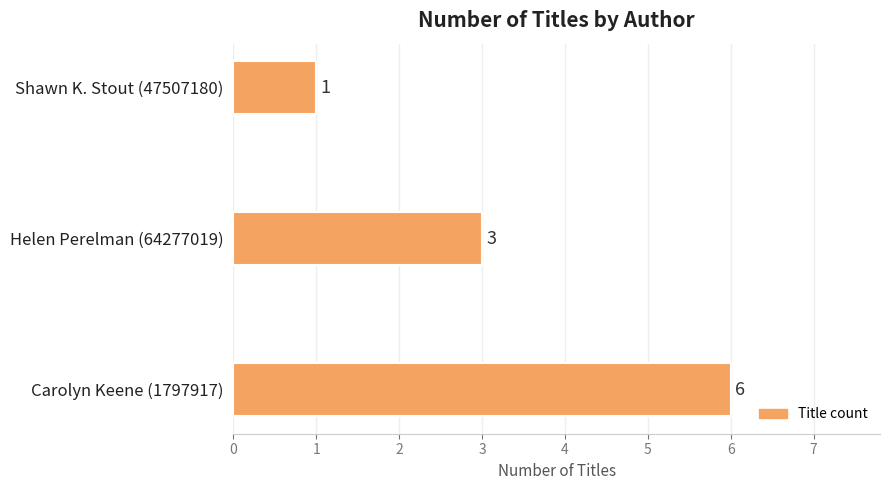

Are the bars horizontal?

Yes